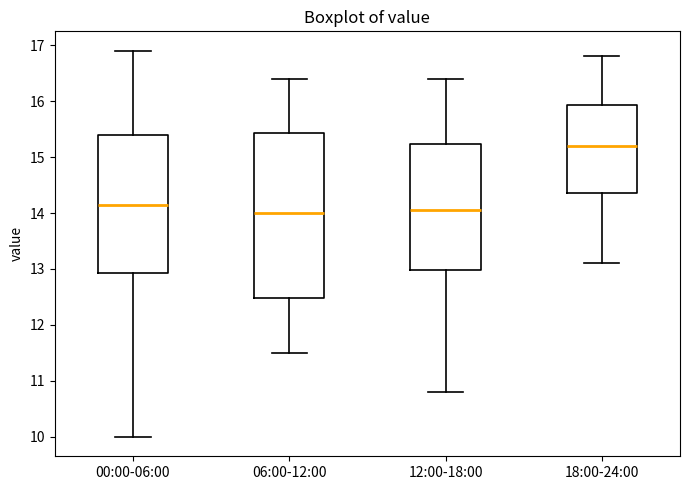

Where does the median line of the box for 18:00-24:00 sit on the y-axis? The values are not printed on the chart, so give them approximately, as read against the axis.

15.2